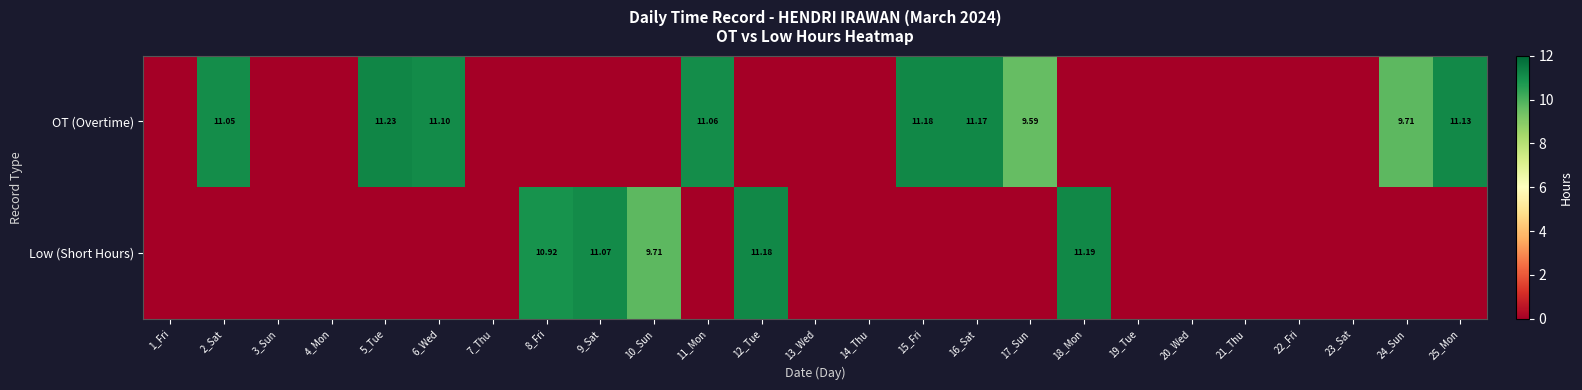

Rank the categories by Low (Short Hours) value from lowest to highest.

1_Fri, 2_Sat, 3_Sun, 4_Mon, 5_Tue, 6_Wed, 7_Thu, 11_Mon, 13_Wed, 14_Thu, 15_Fri, 16_Sat, 17_Sun, 19_Tue, 20_Wed, 21_Thu, 22_Fri, 23_Sat, 24_Sun, 25_Mon, 10_Sun, 8_Fri, 9_Sat, 12_Tue, 18_Mon